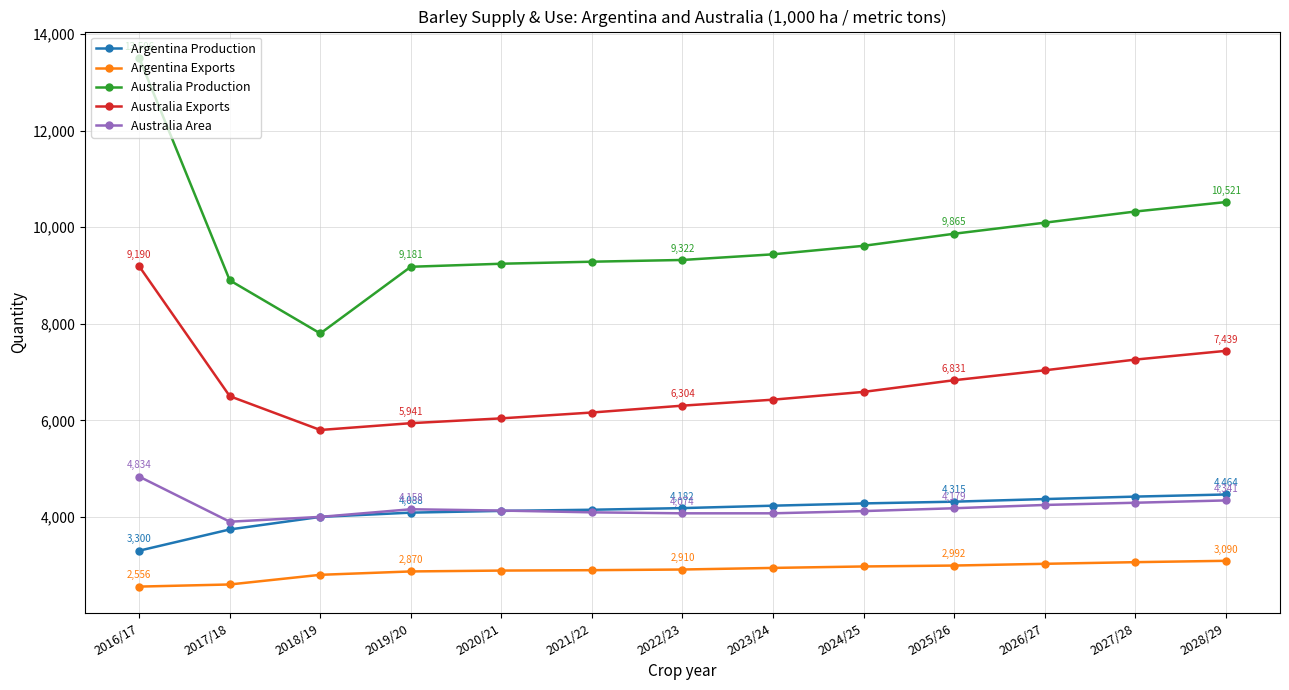

Is this an area chart (filled region under the line)?

No